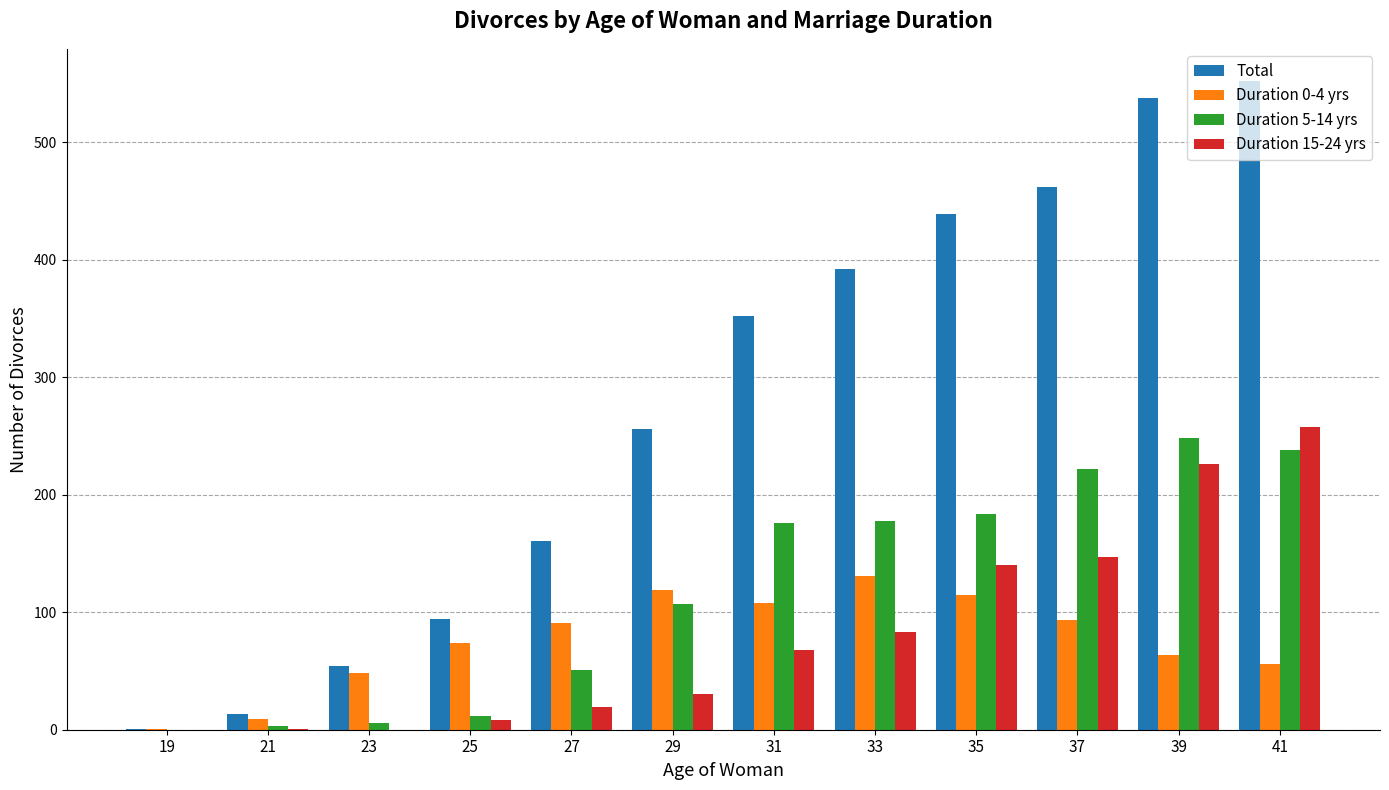

Between 37 and 41, which series saw the biggest shift?

Duration 15-24 yrs